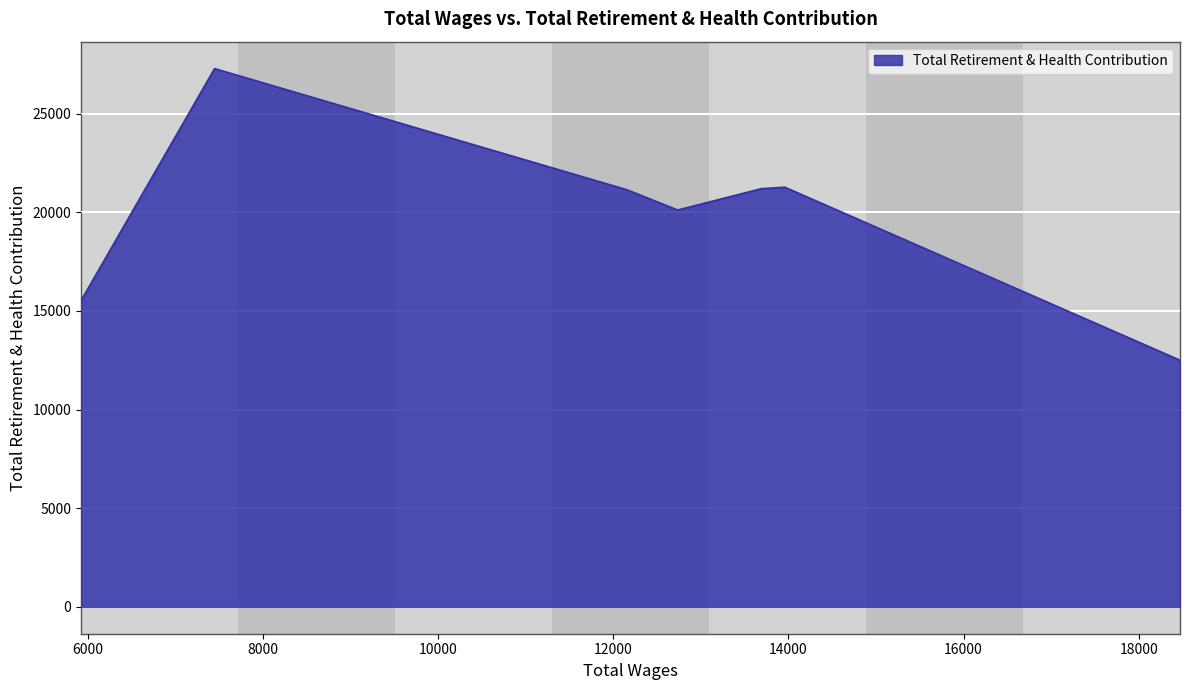

What is the difference between the maximum and second lowest values?

11762